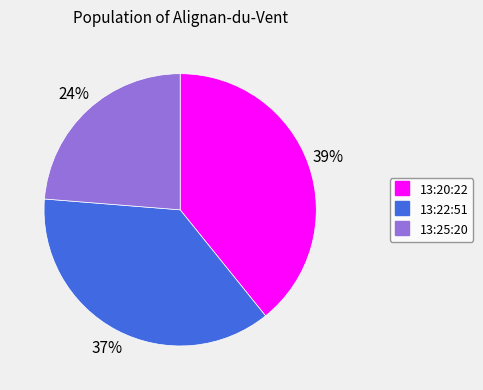

To the nearest percent, what is the difference between the largest and smallest slice percentages?

15%